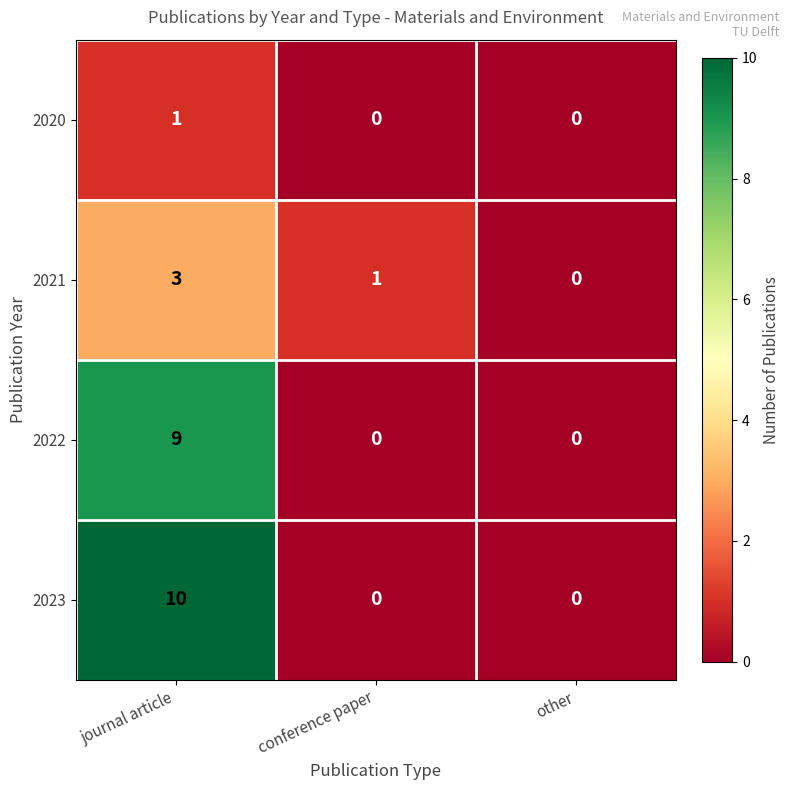

Rank the series by their maximum value, from highest to lowest.

2023, 2022, 2021, 2020